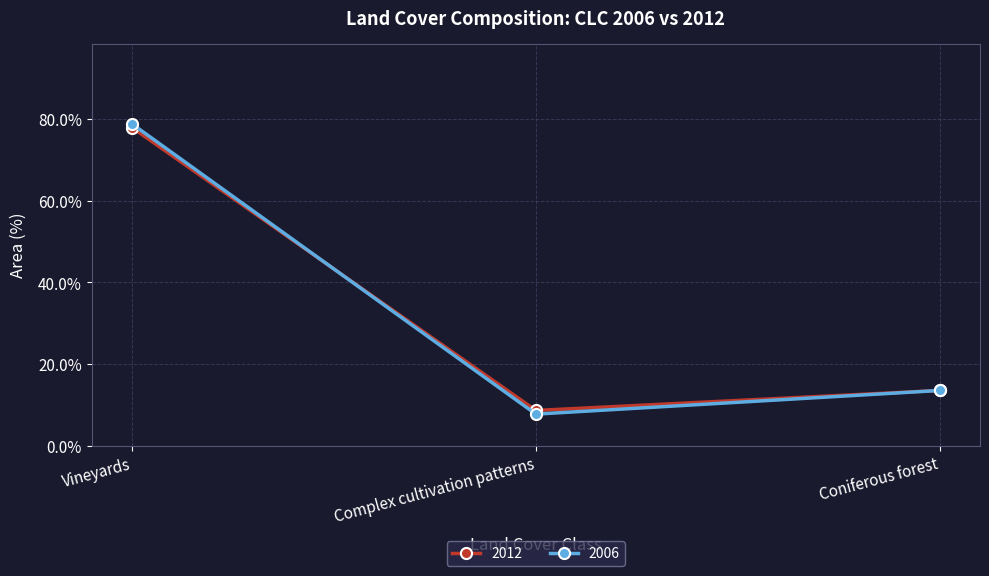

What are all the series names shown in the legend?

2012, 2006